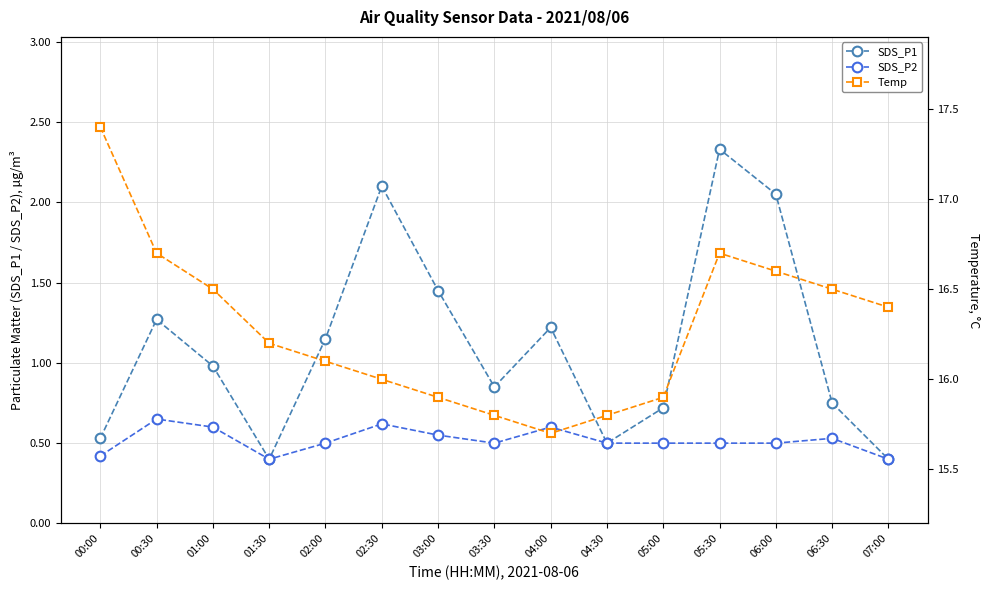

Does the chart have visible grid lines?

Yes